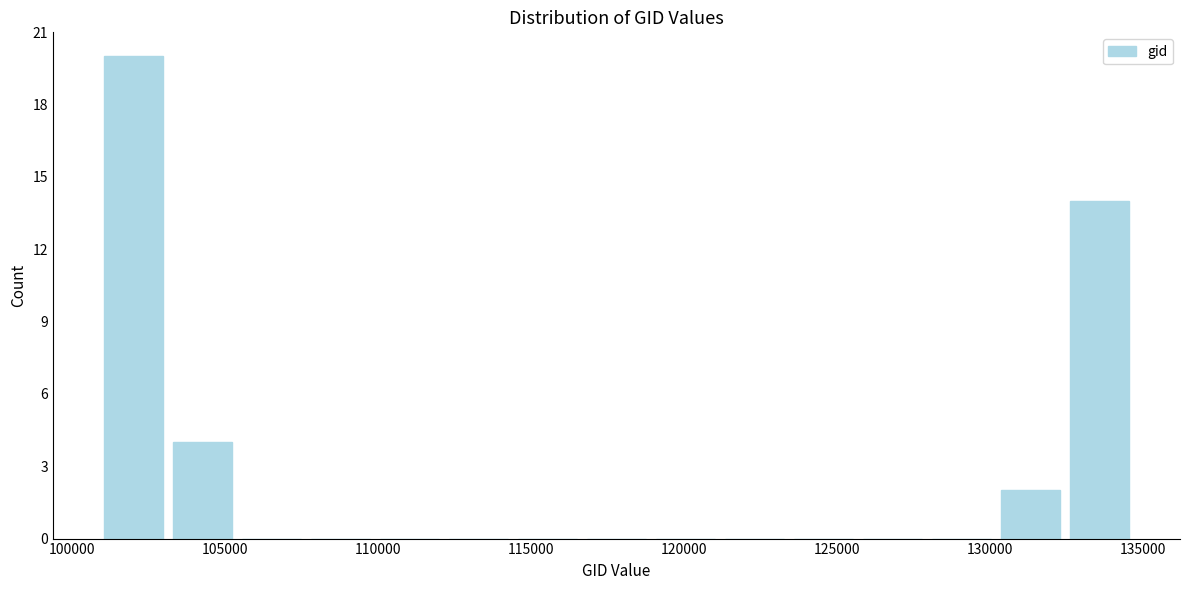

Which range on the x-axis has the tallest bar?

101000 to 103500